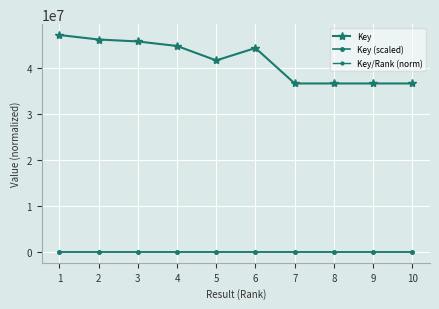

How many data points does each series have?

10